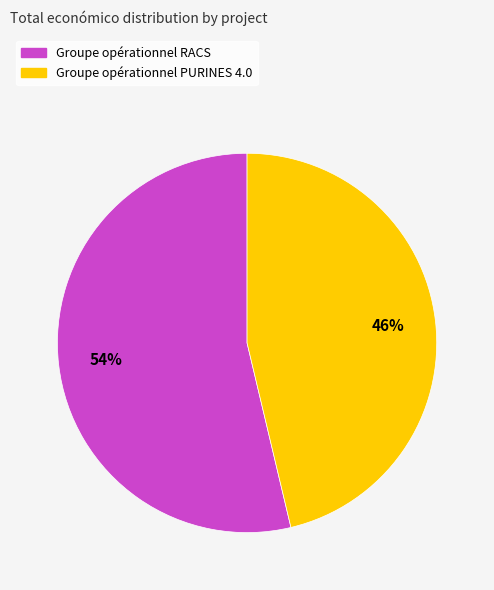

The Groupe opérationnel RACS slice represents 54% of the pie. True or false?

True